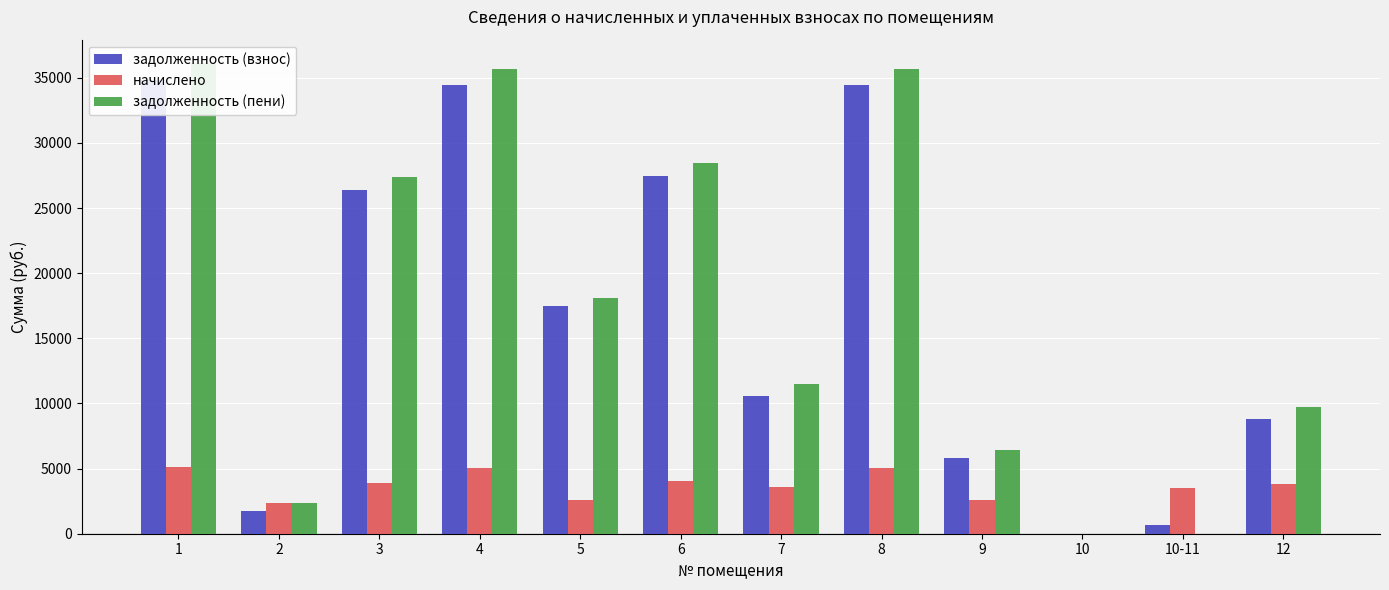

Which series has the largest total across all categories?

задолженность (пени)